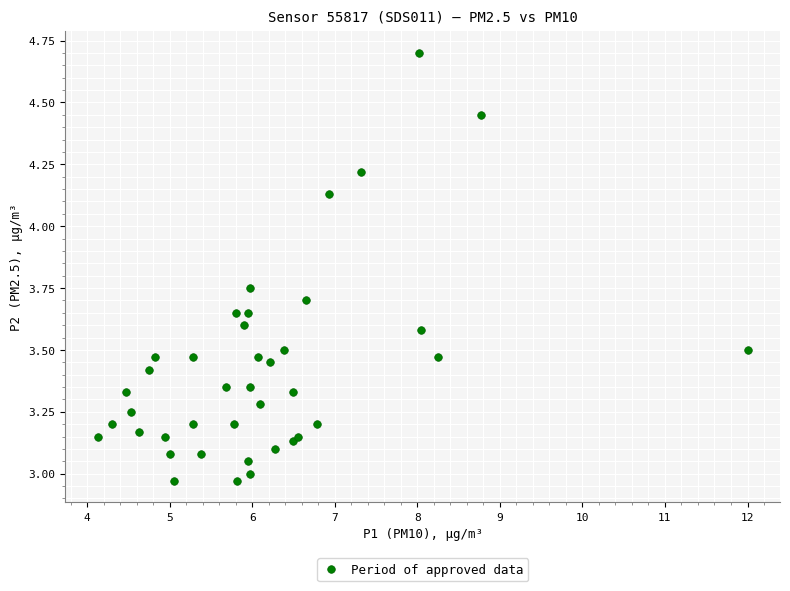

What is the range of Y values (max minus min)?

1.7